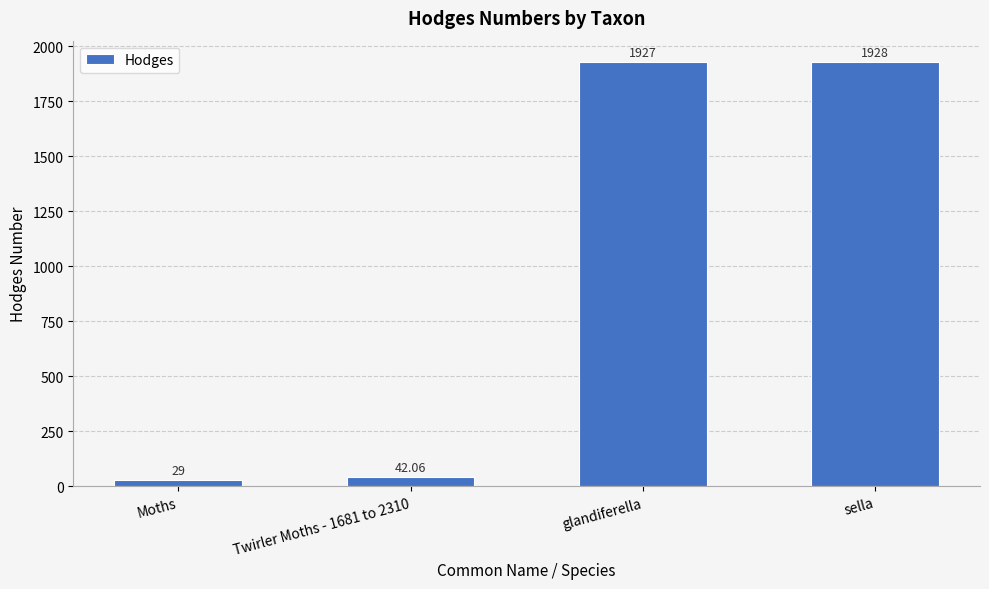

What is the maximum value shown in the chart?

1928.0